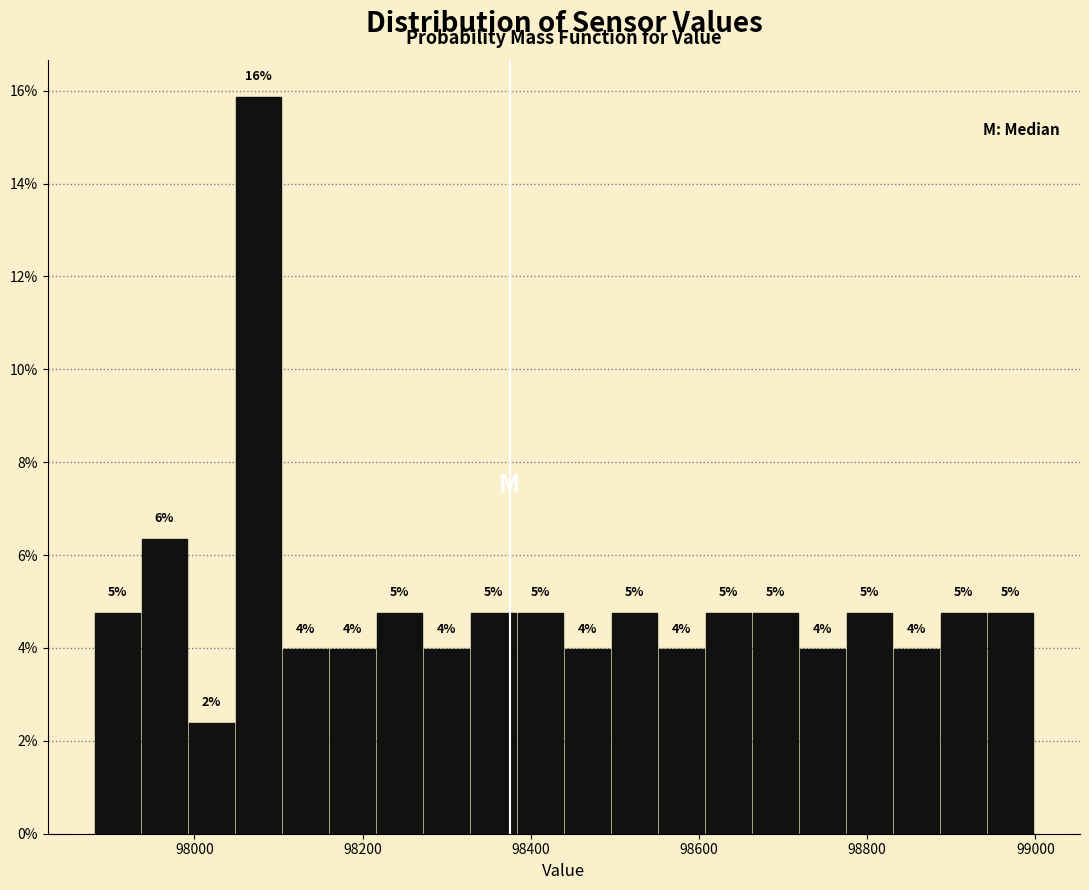

Read against the x-axis, roughly where is the centre of the tallest bar?

98080